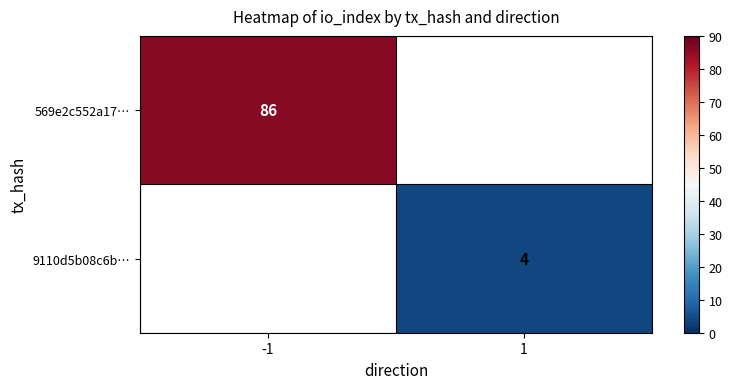

How many categories are shown in the chart?

2